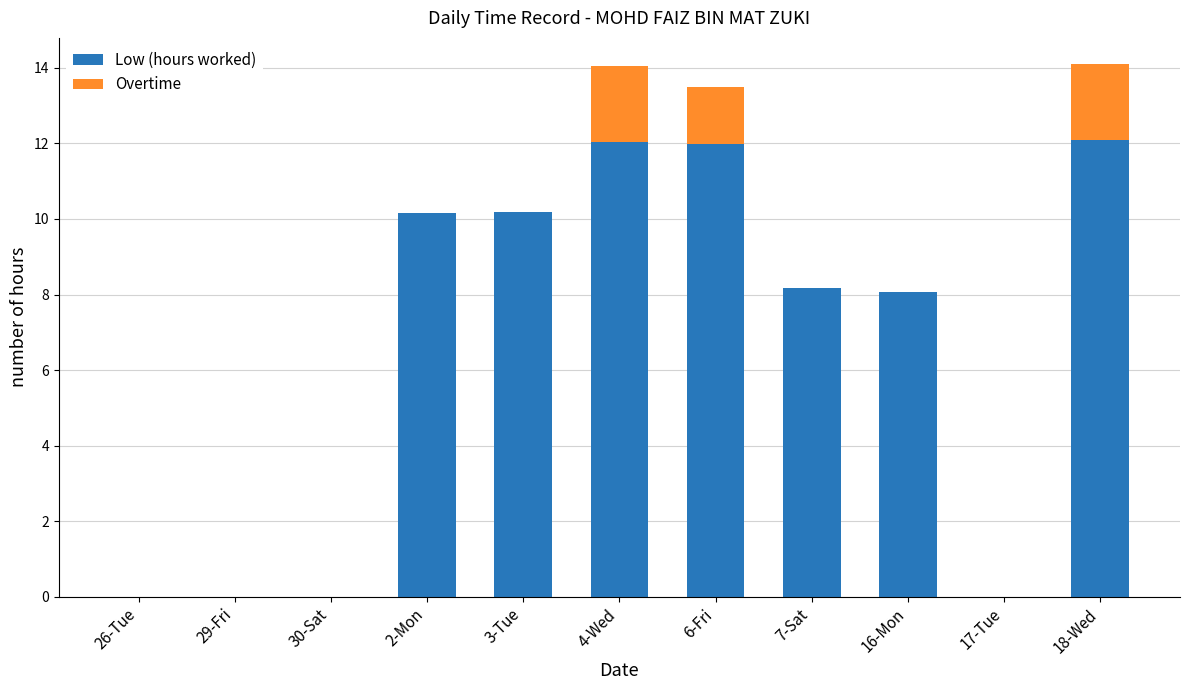

What is the total value across all series at 3-Tue?

10.2